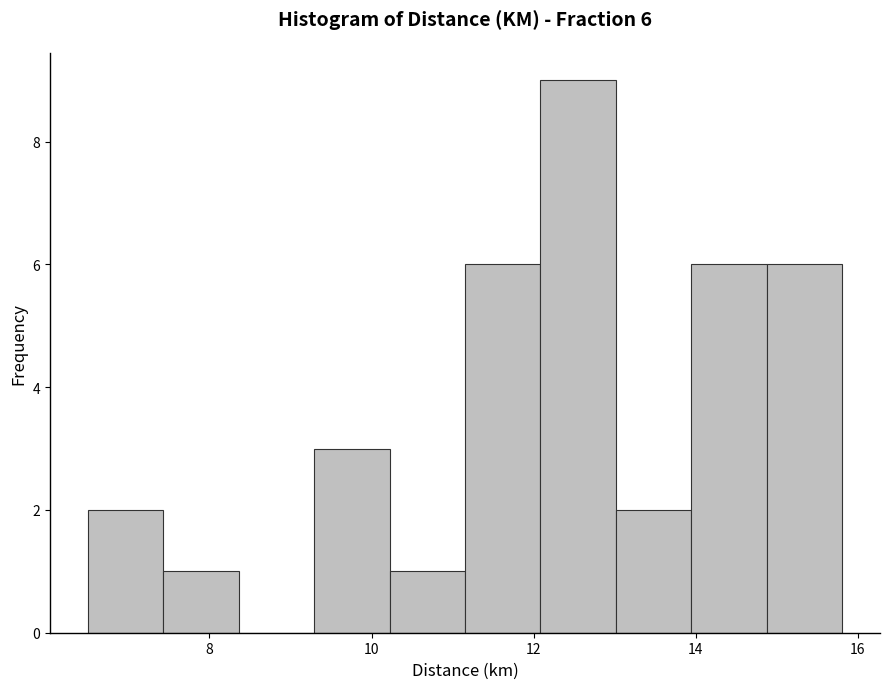

Which range on the x-axis has the tallest bar?

12.0 to 13.0